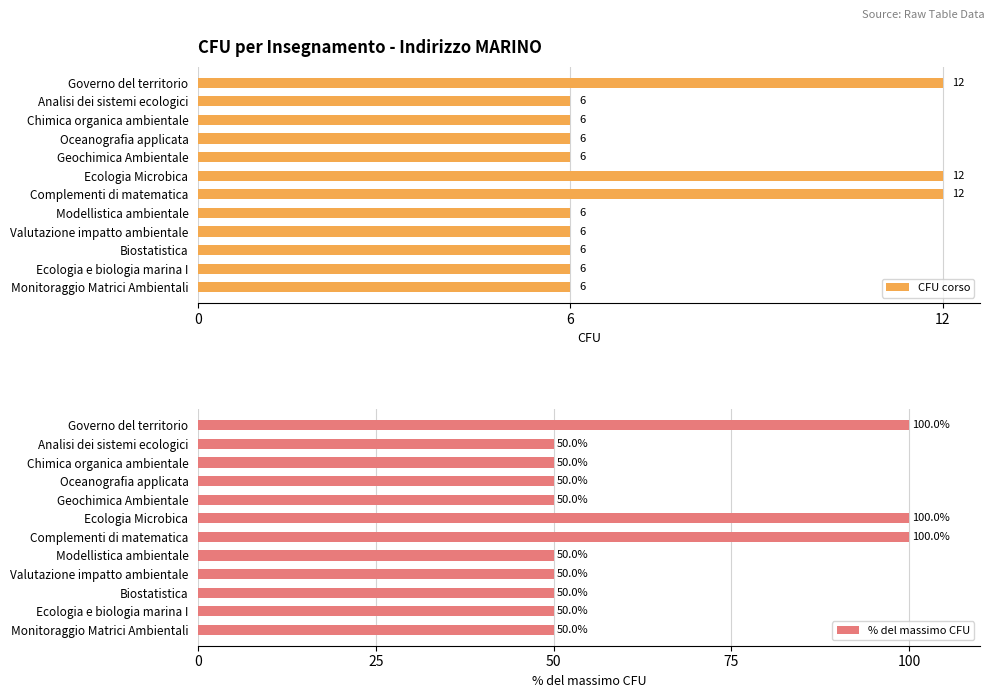

How many data points in CFU corso are above 6?

3